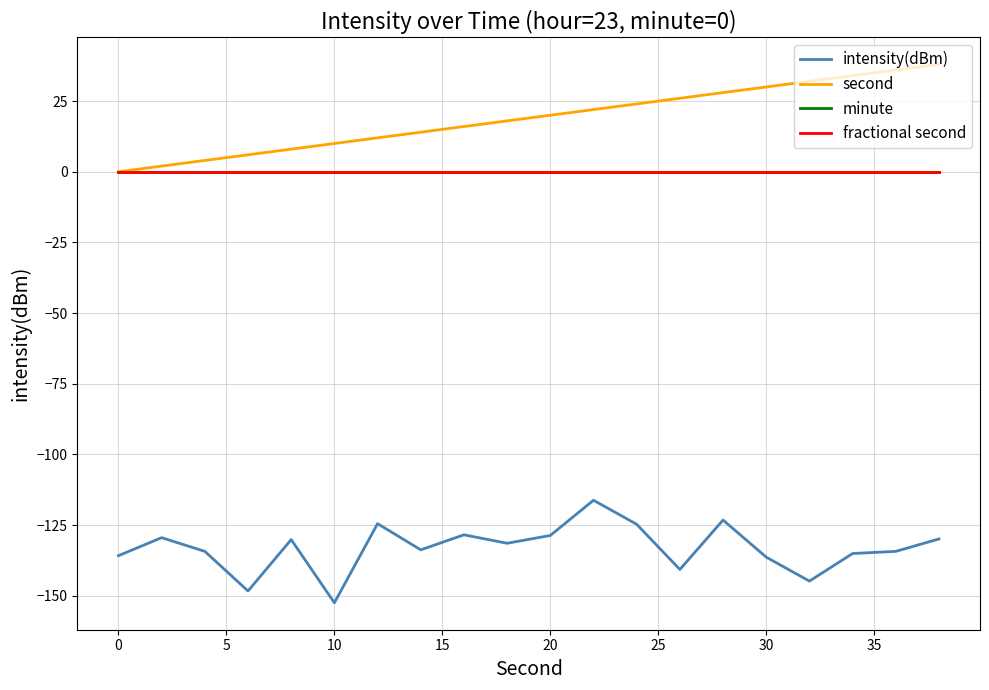

Does the chart have visible grid lines?

Yes